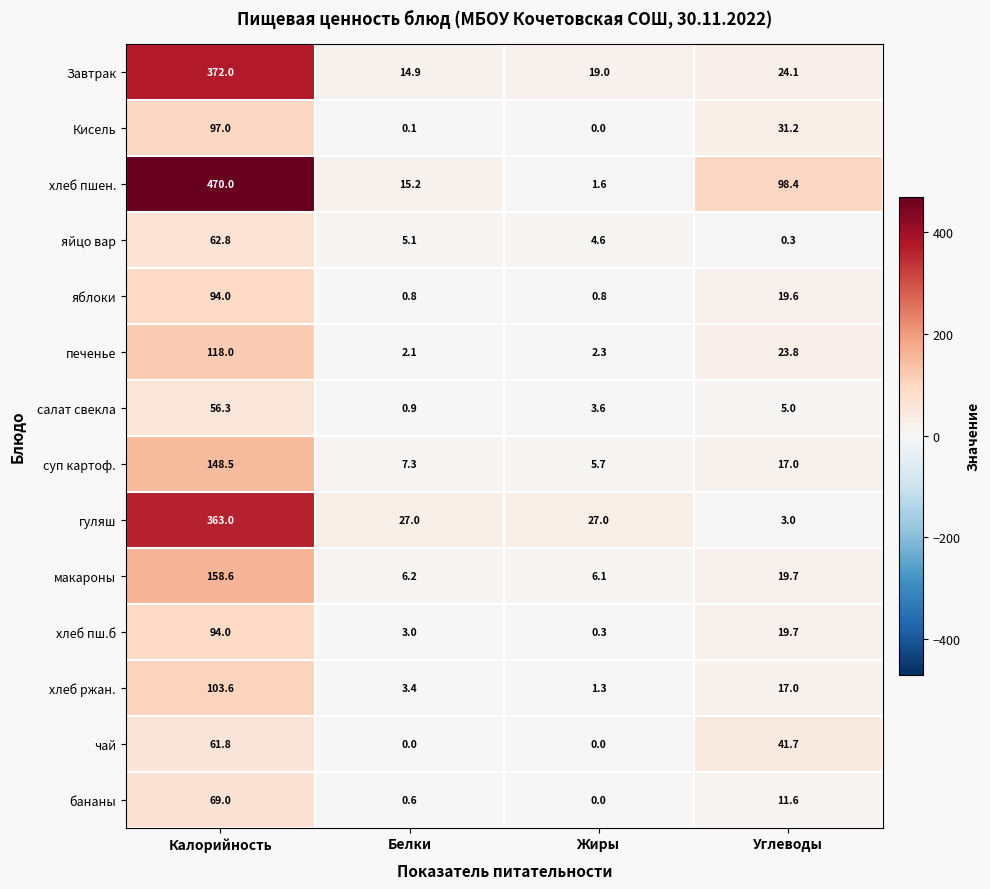

Rank the categories by яйцо вар value from highest to lowest.

Калорийность, Белки, Жиры, Углеводы